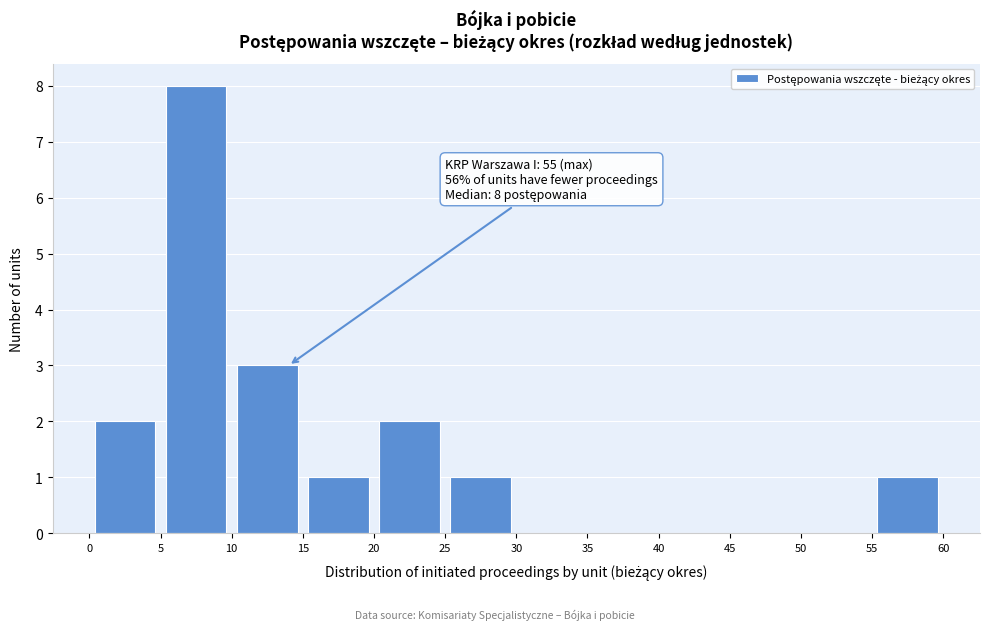

Over which range of the x-axis is the bar tallest?

5 to 10